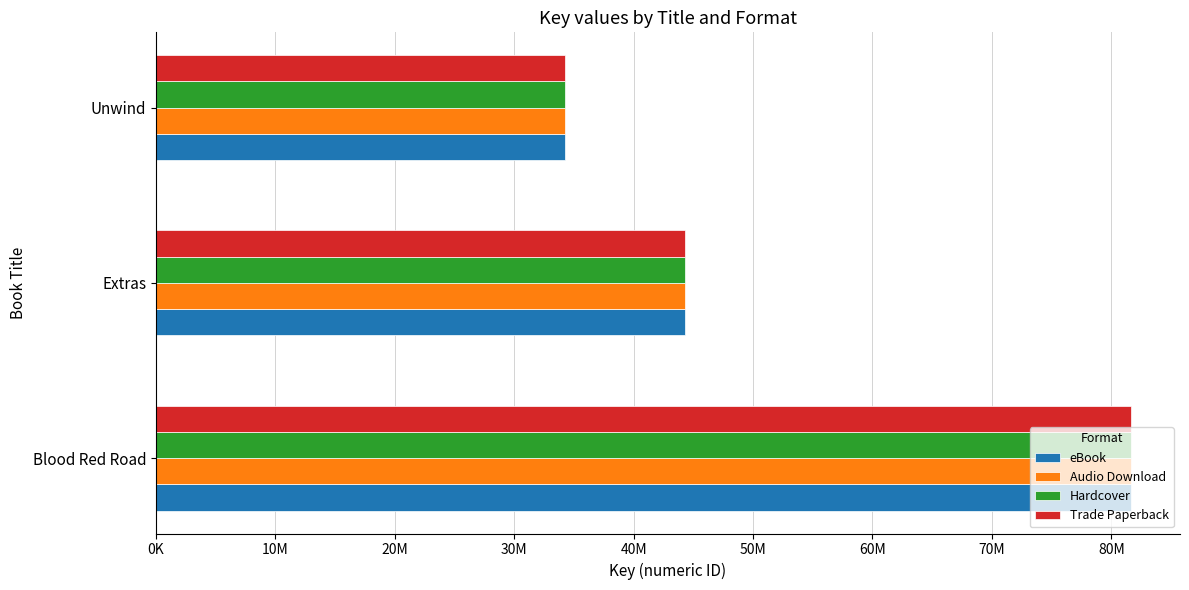

Which label corresponds to the largest value in the chart?

Blood Red Road